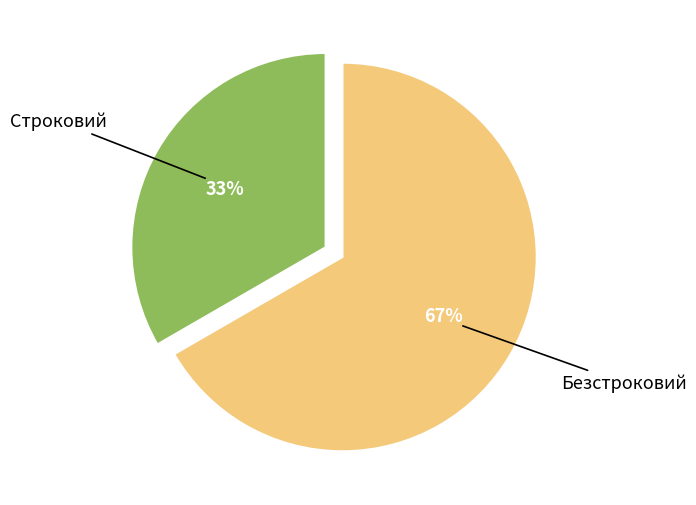

To the nearest percent, what percentage of the pie is Строковий?

33%